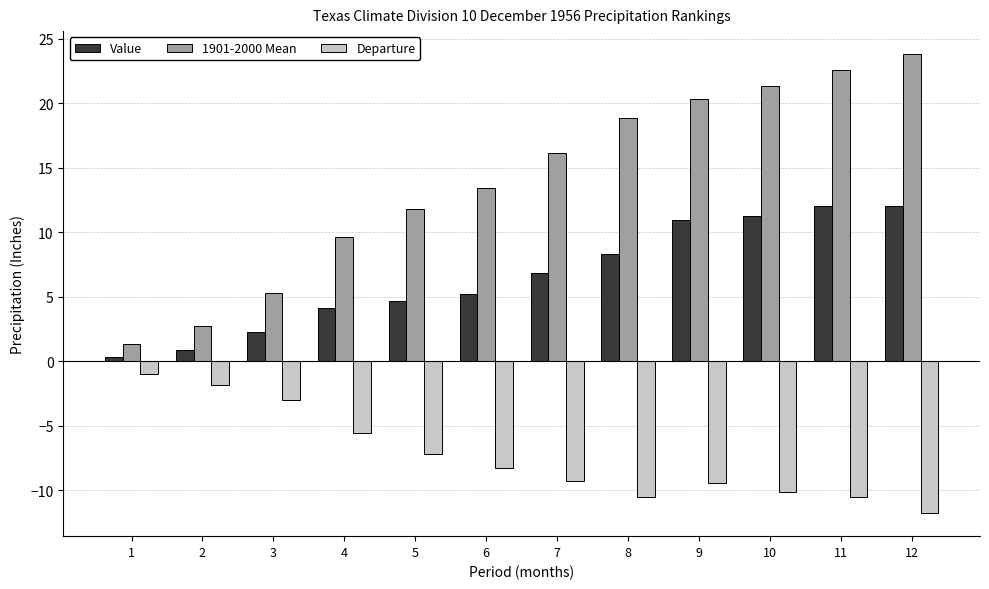

At 3, list the series in order from smallest to largest.

Departure, Value, 1901-2000 Mean